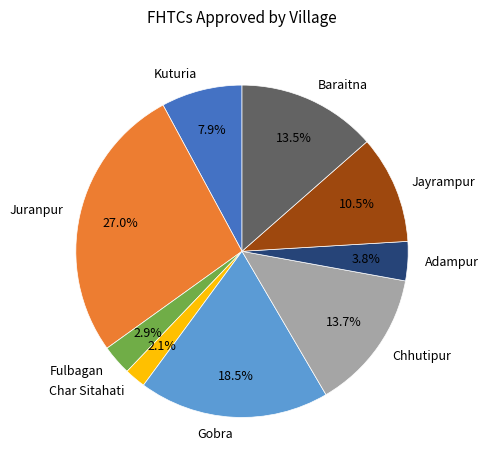

Between Adampur and Char Sitahati, which is larger?

Adampur